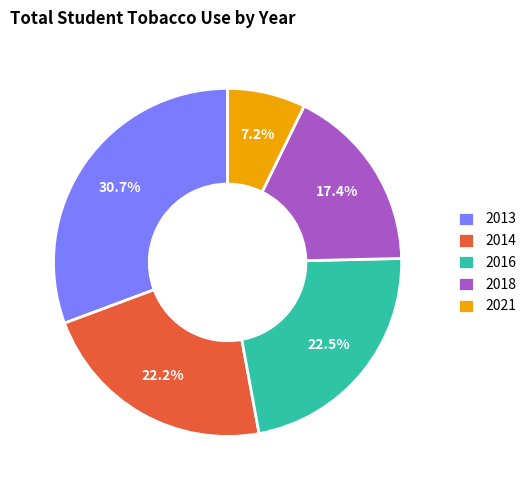

What is the total percentage of 2018 and 2014?

39.6%